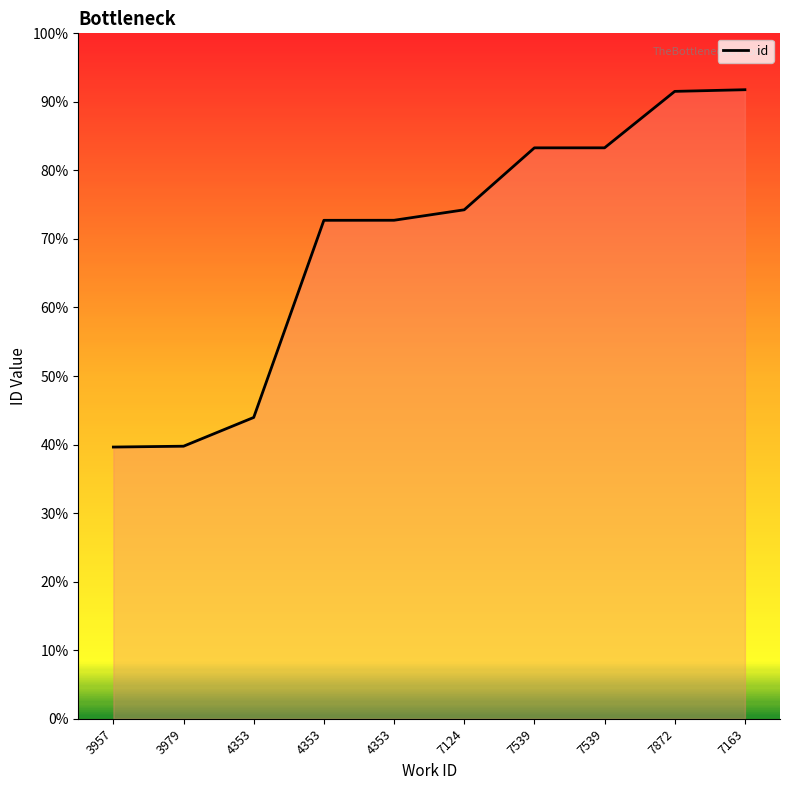

At which label does the data first exceed 19306?

7539